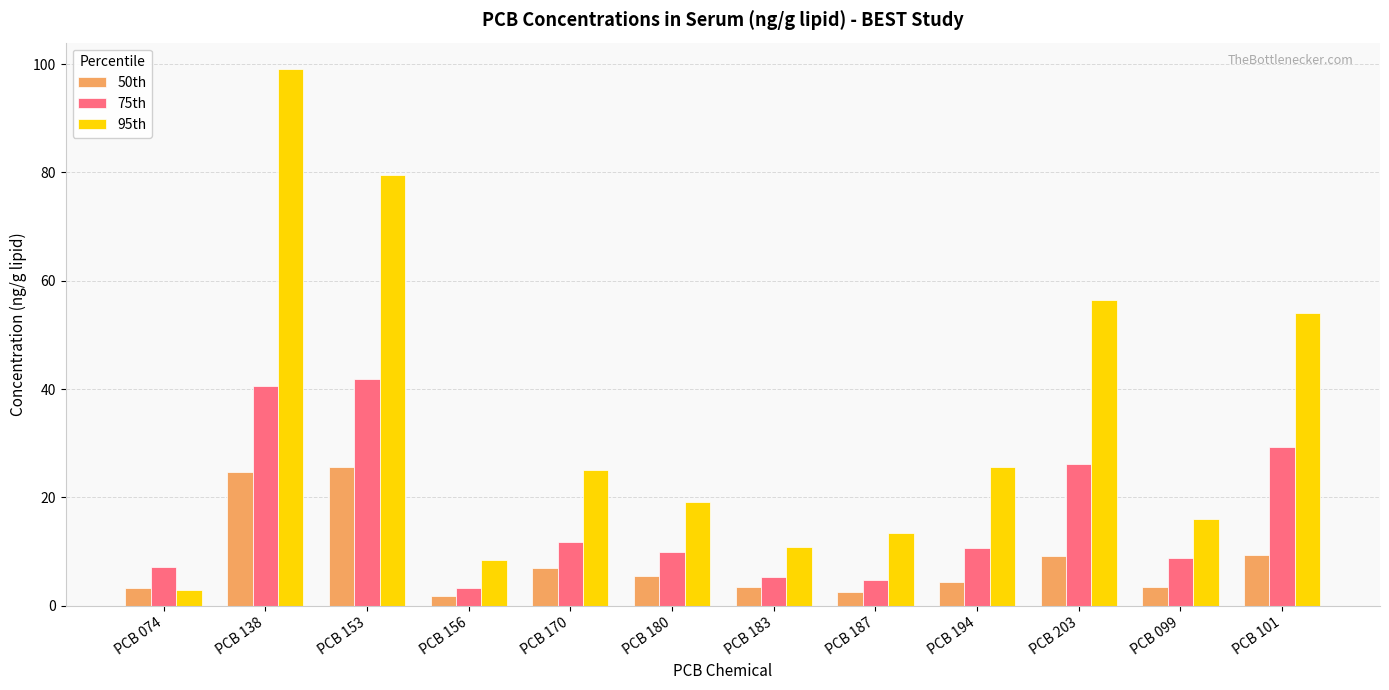

How many bars are there in each group?

3